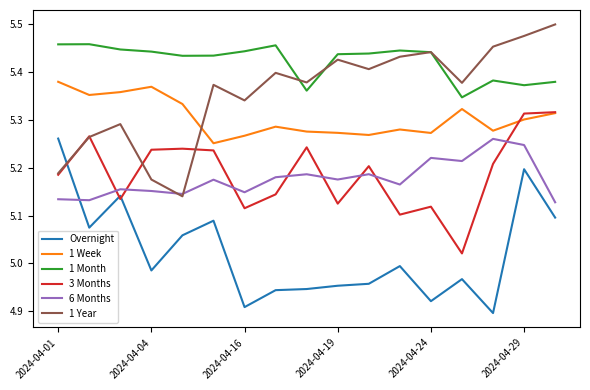

Which series has the largest total across all categories?

1 Month